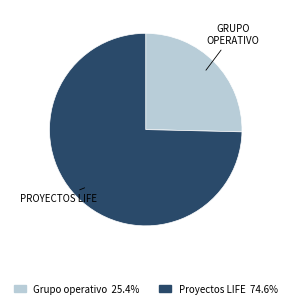

Is there any slice that represents more than half of the pie?

Yes